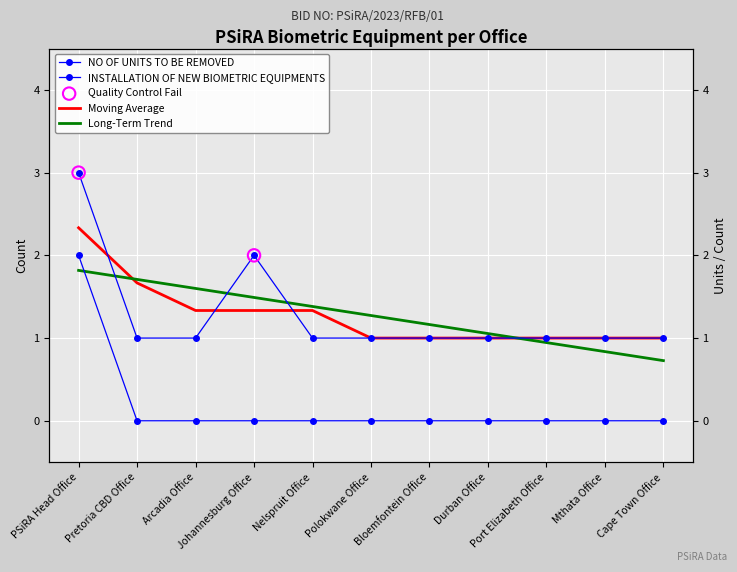

At how many categories does at least one series exceed 2?

1